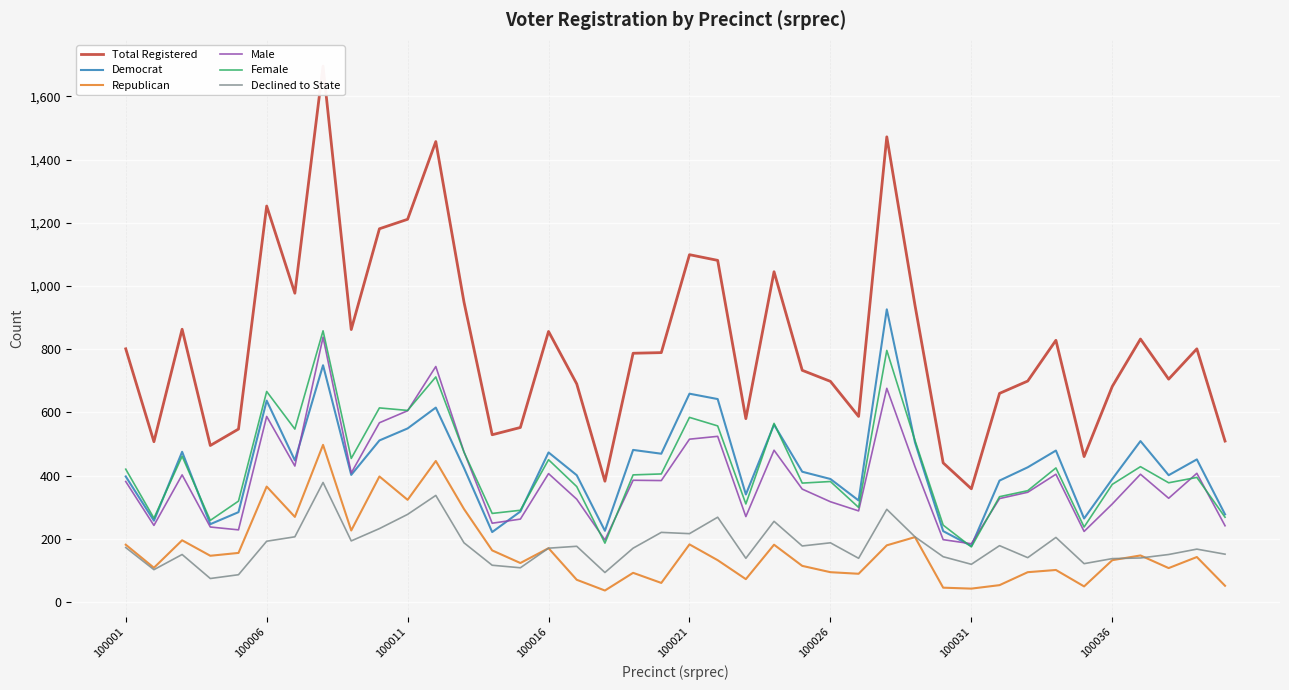

True or false: Total Registered and Female cross at least once.

False